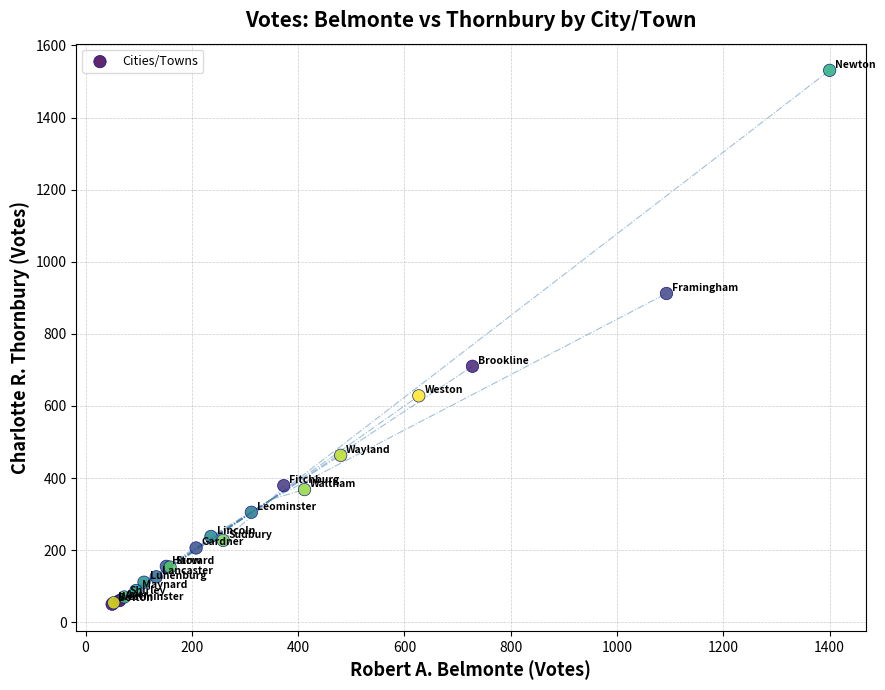

What Y value in the scatter plot is closest to 790?

710